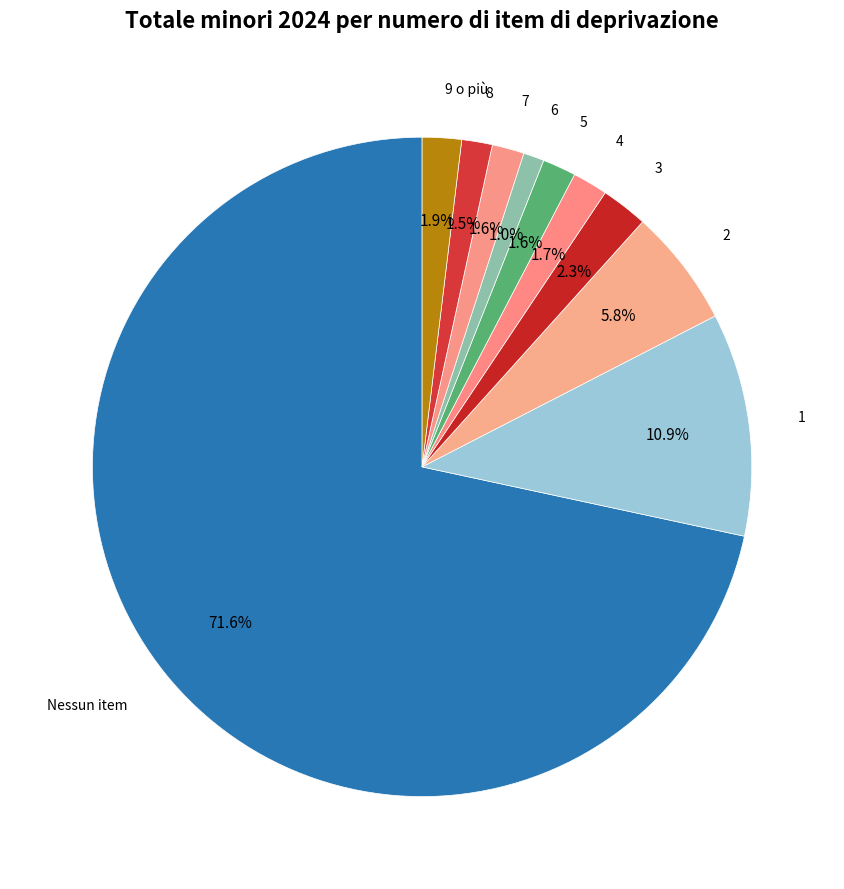

Does any single category account for the majority?

Yes